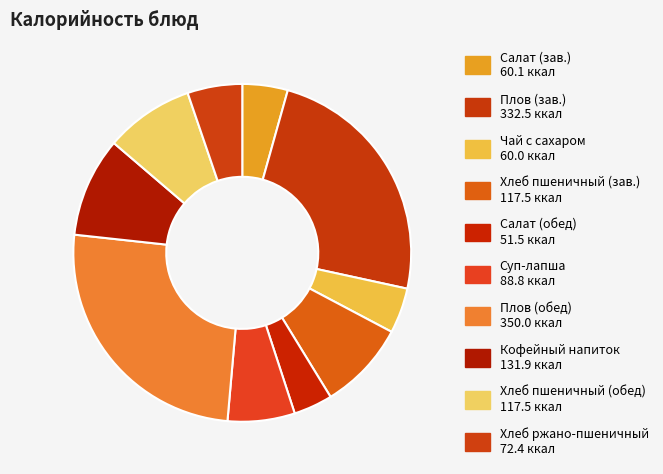

How many slices are in this pie chart?

10